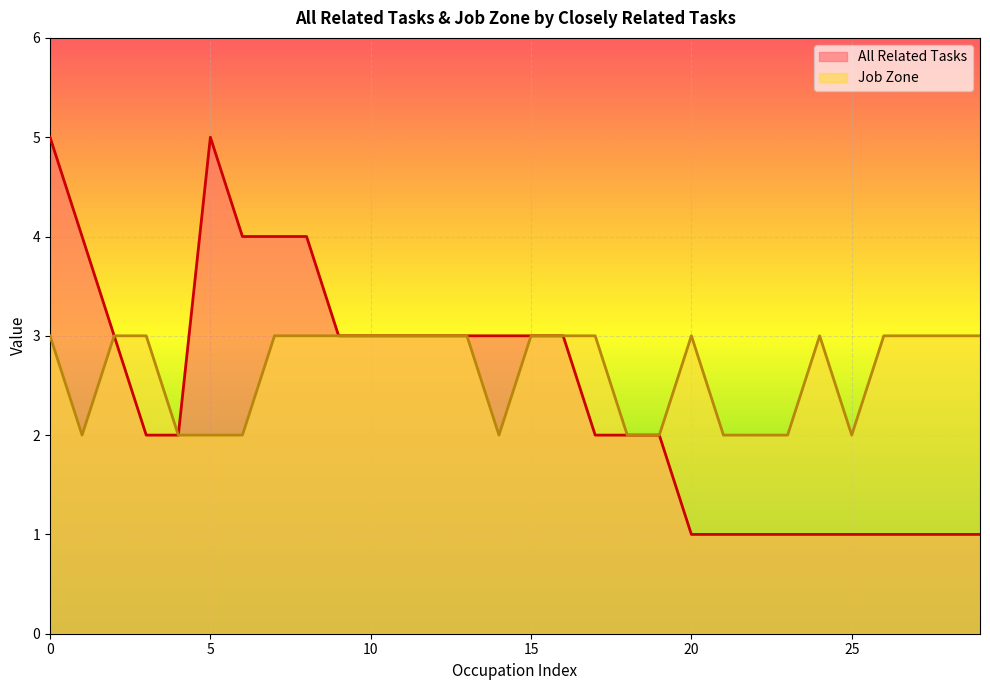

At which category does Job Zone reach its first local peak?

20